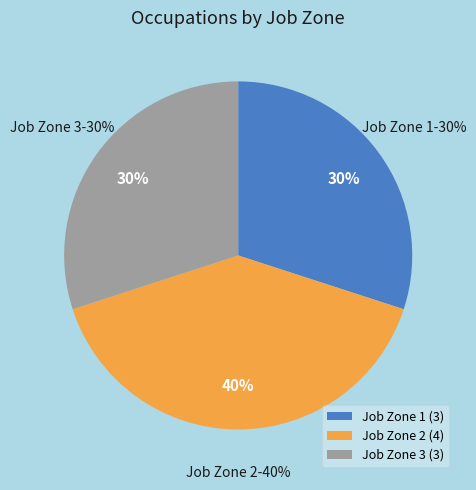

Is it true that Landscaping and Groundskeeping Workers is 0% of the pie?

True